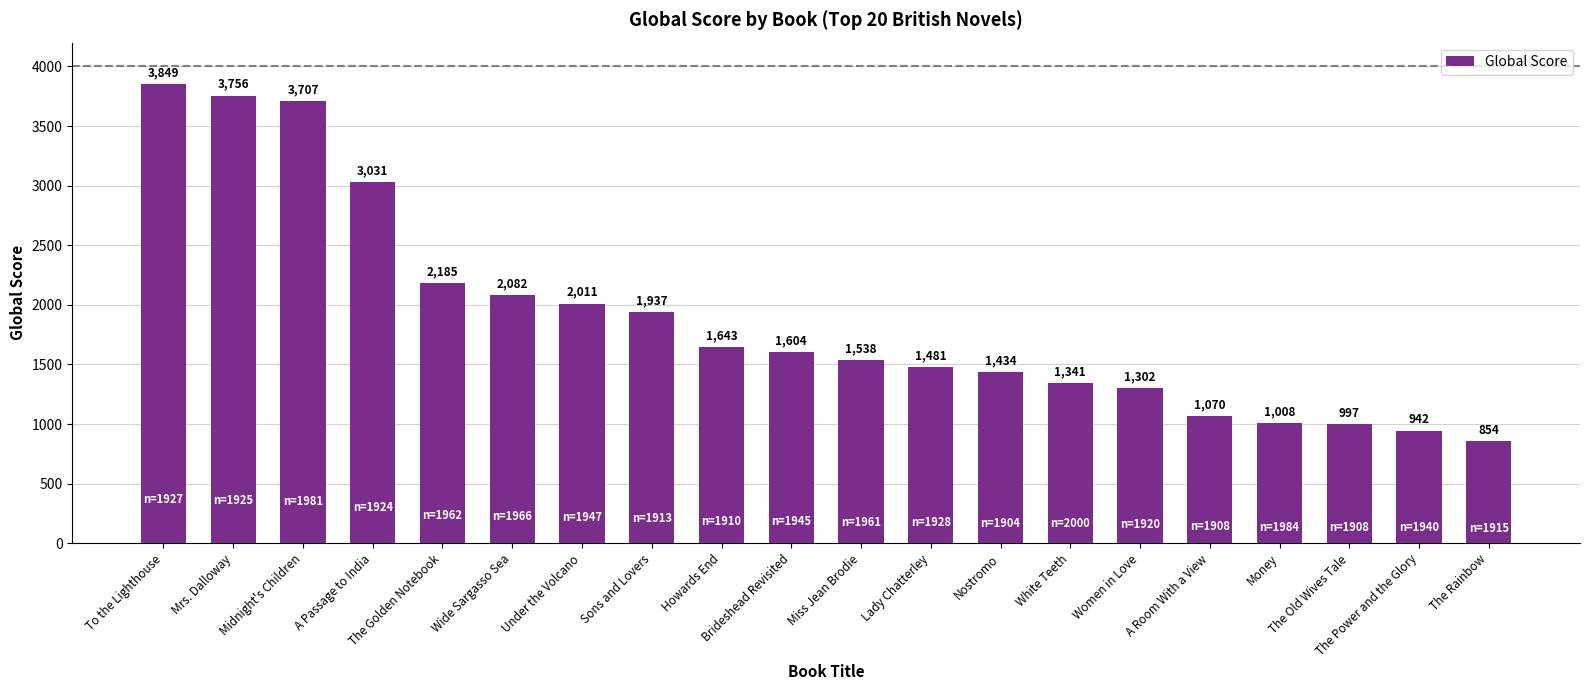

Approximately how many times larger is the value at Lady Chatterley compared to The Rainbow?

1.7